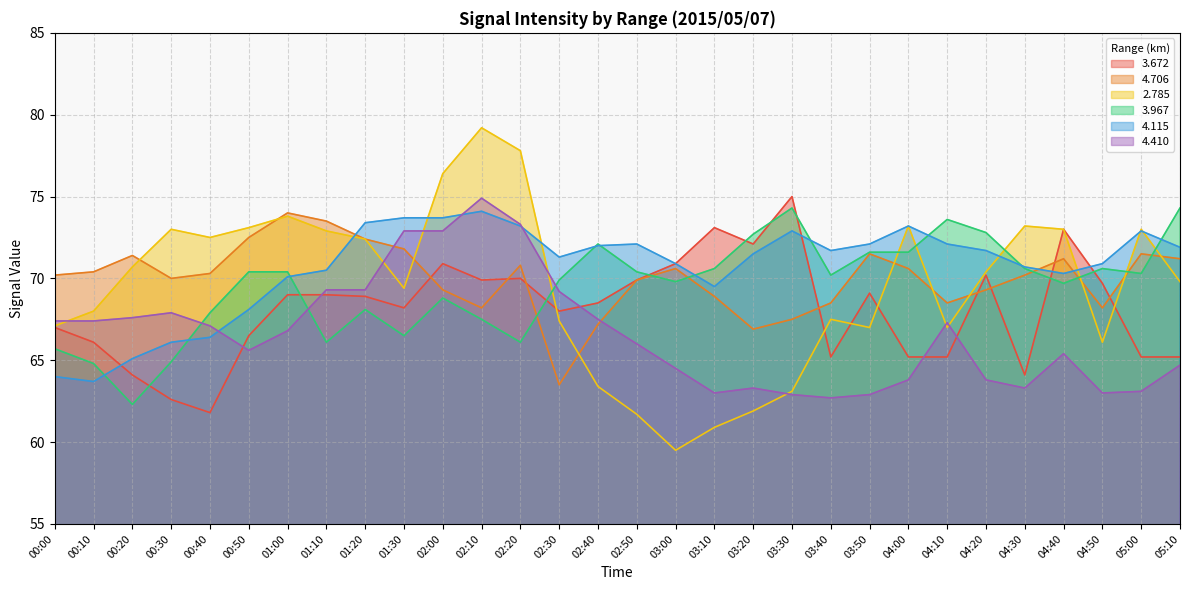

What is the value of the 3.672 point at the 3rd from the left?

64.1